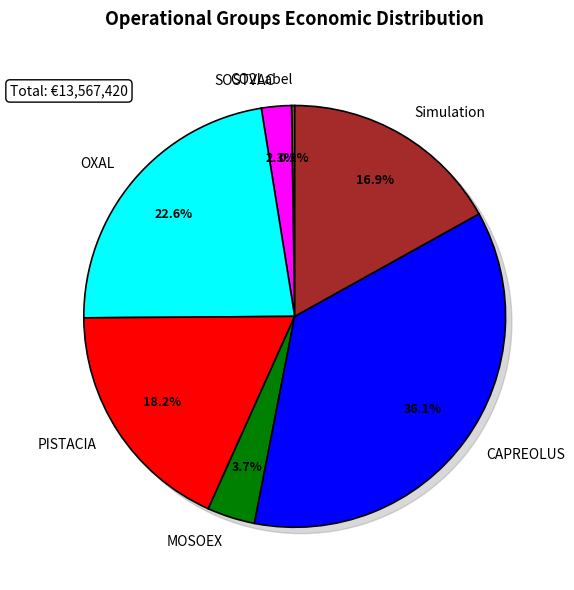

To the nearest percent, what is the difference between the OXAL and CO2Label slice percentages?

22%